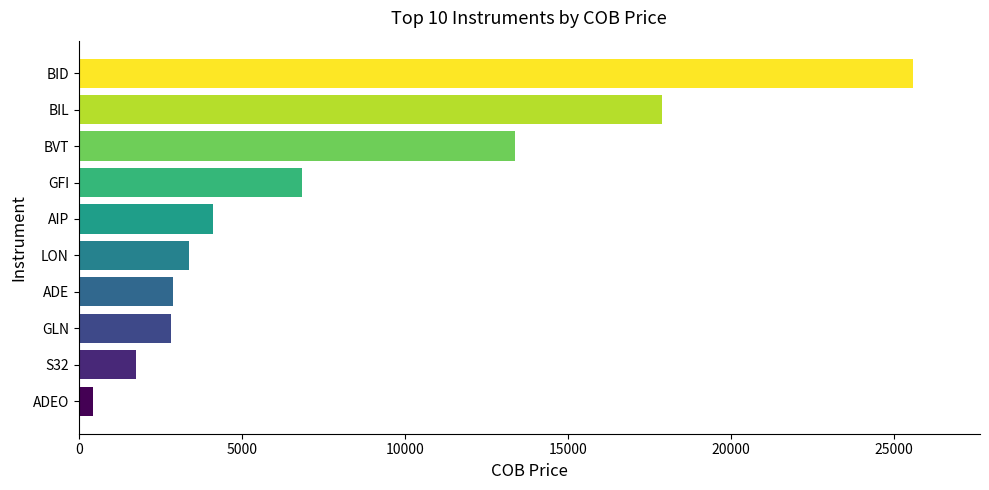

Between AIP and BIL, which is larger?

BIL